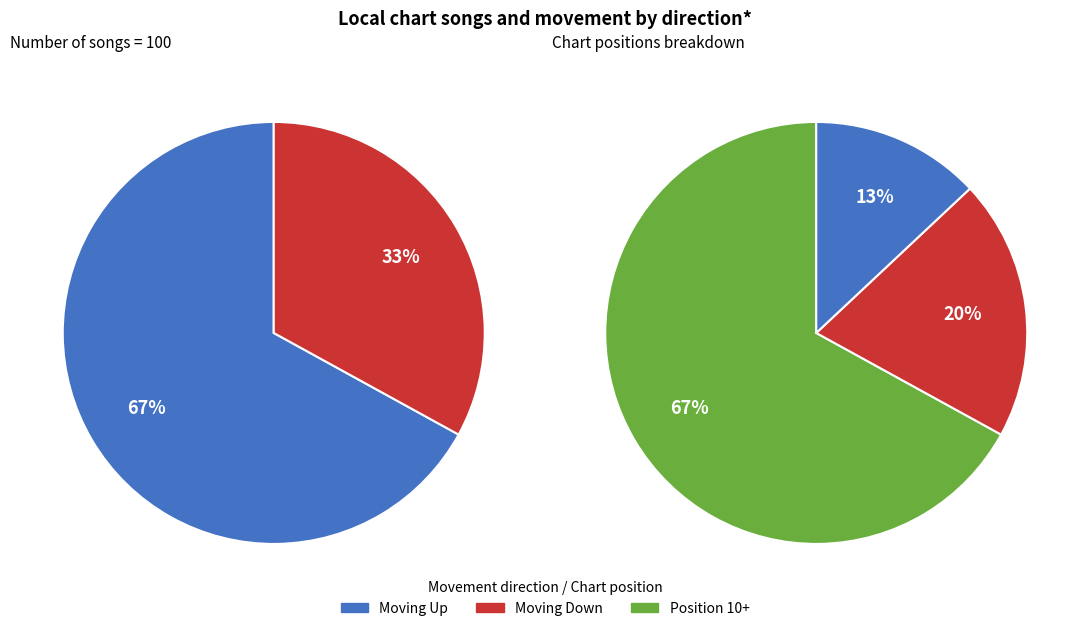

Which category accounts for the majority?

up